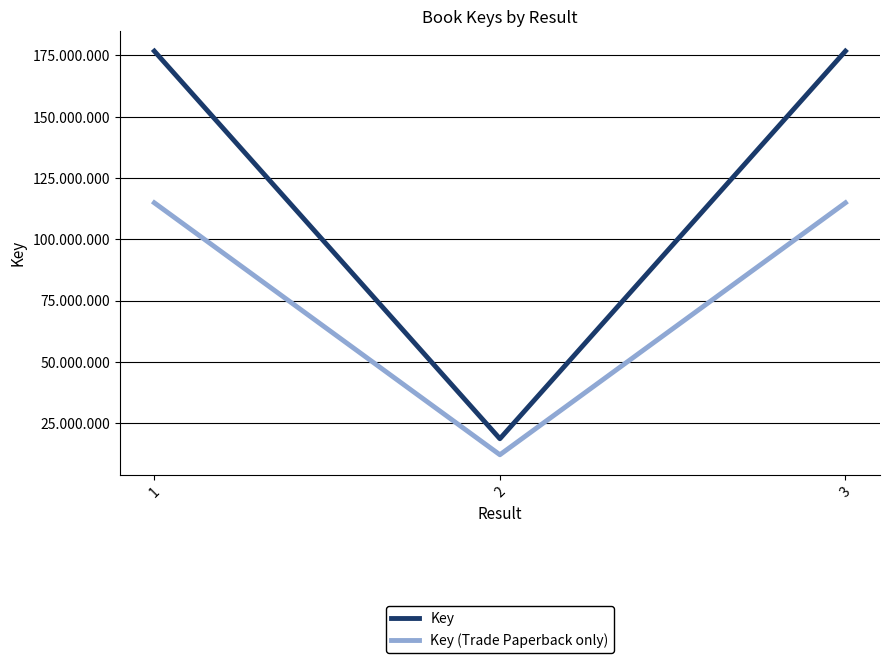

Is this an area chart (filled region under the line)?

No